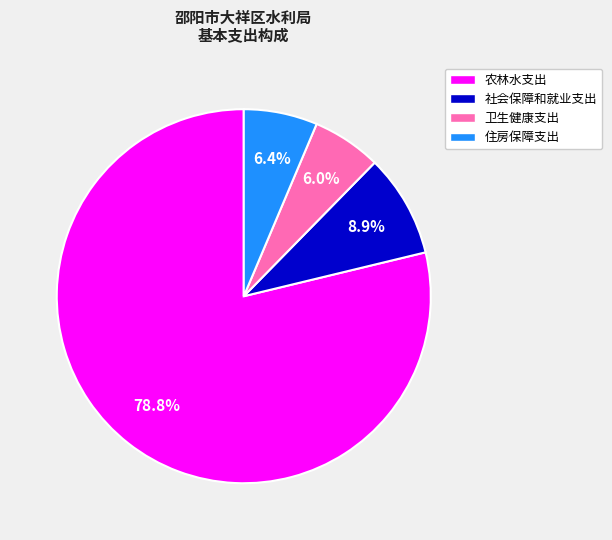

Count the number of slices in the pie.

4